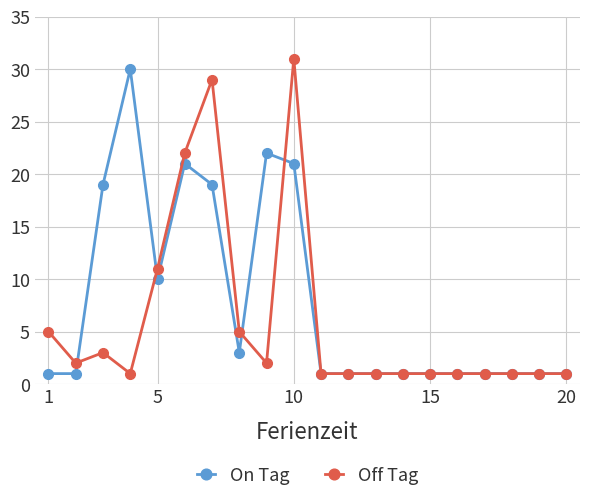

Reading left to right, list all the values displayed in this chart.

On Tag: 1	1	19	30	10	21	19	3	22	21	1	1	1	1	1	1	1	1	1	1
Off Tag: 5	2	3	1	11	22	29	5	2	31	1	1	1	1	1	1	1	1	1	1